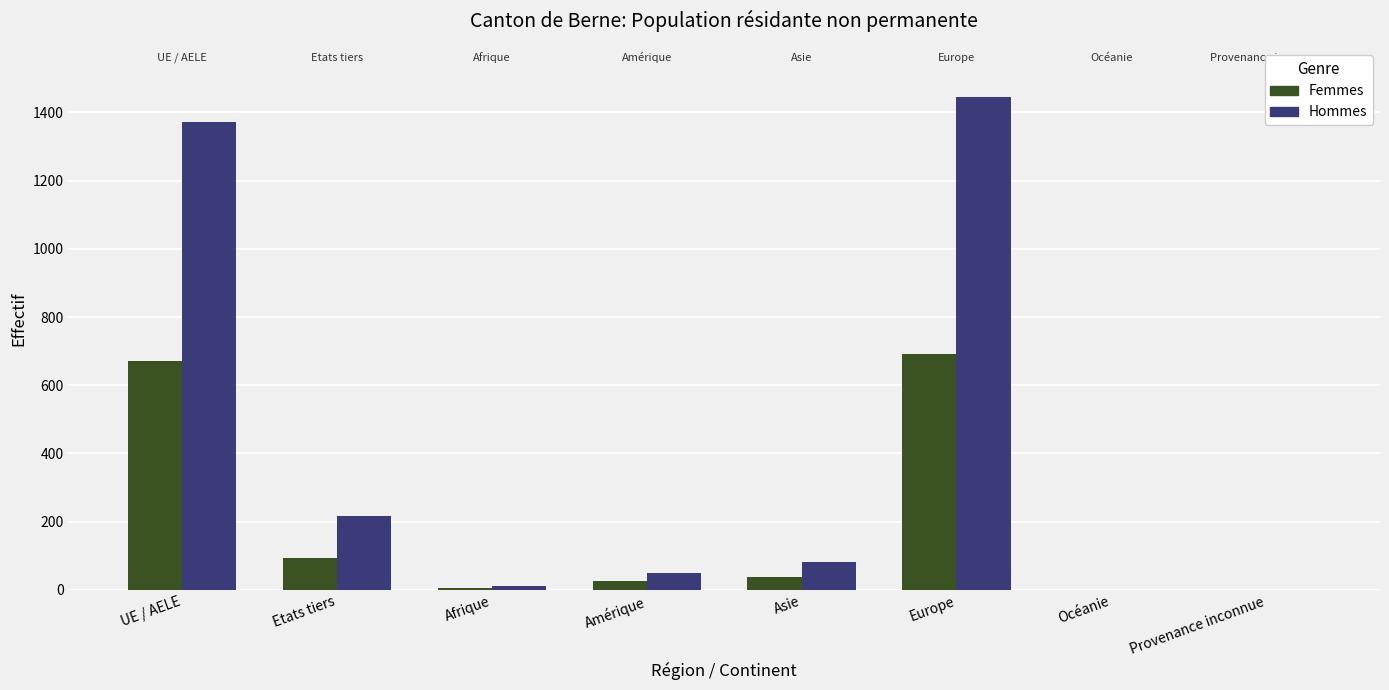

True or false: Femmes has a value of 1067 at Europe.

False